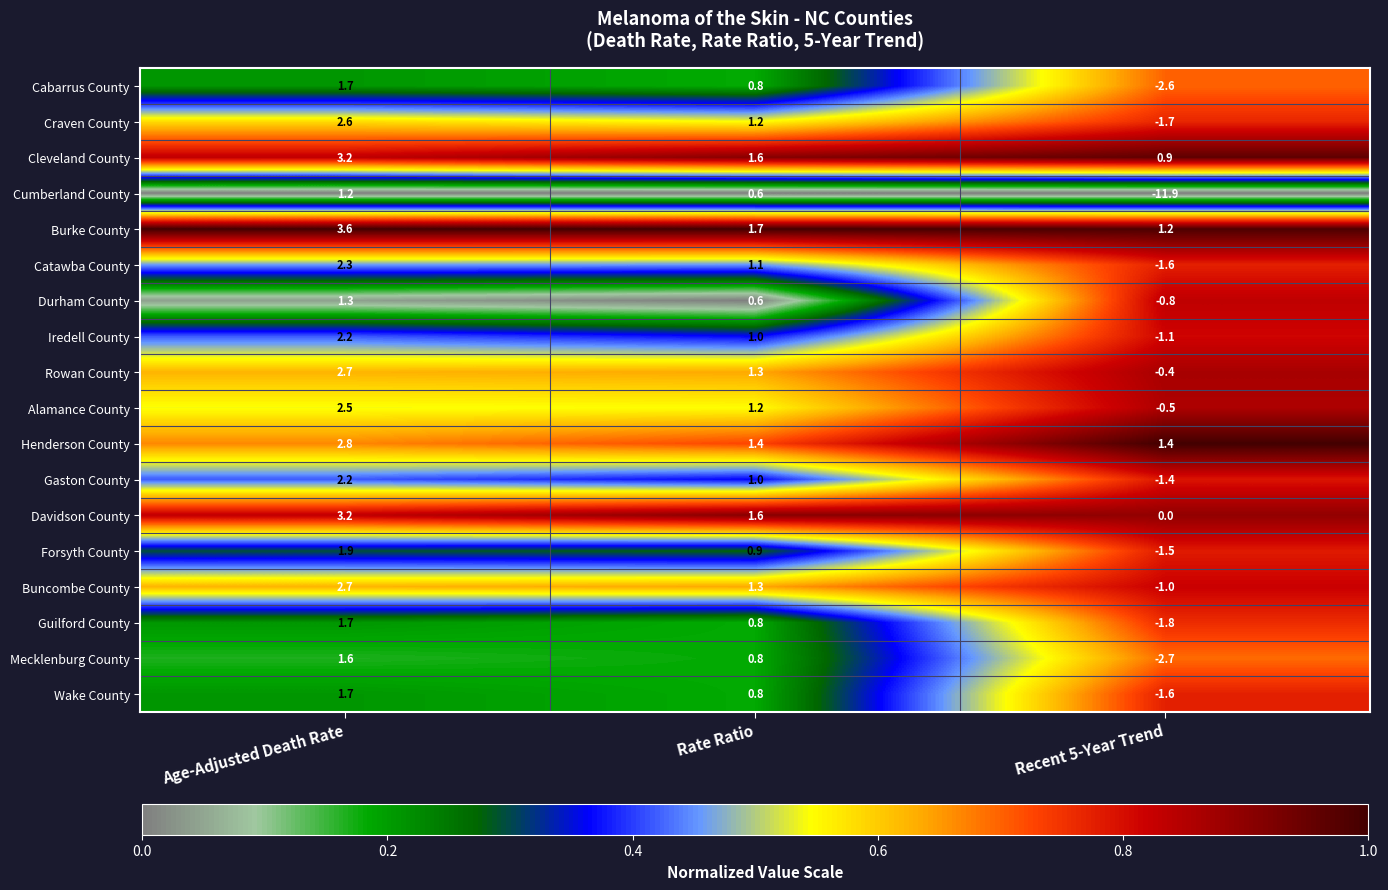

At how many categories does at least one series exceed -2?

3